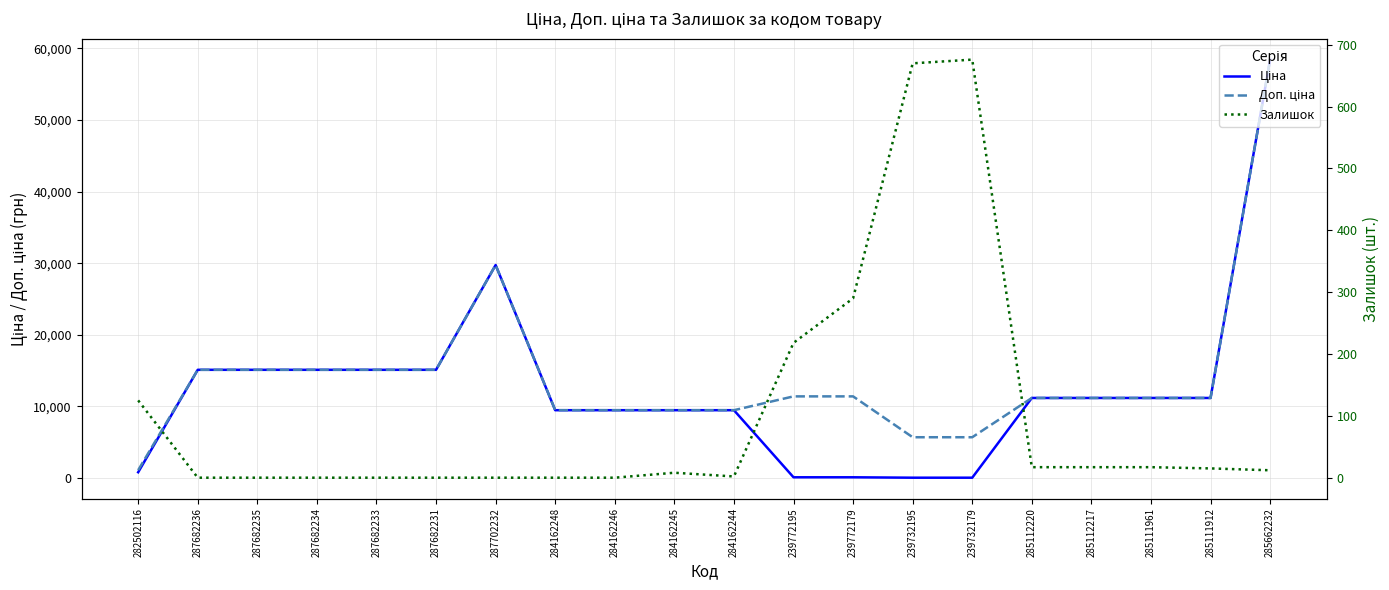

What are all the series names shown in the legend?

Ціна, Доп. ціна, Залишок